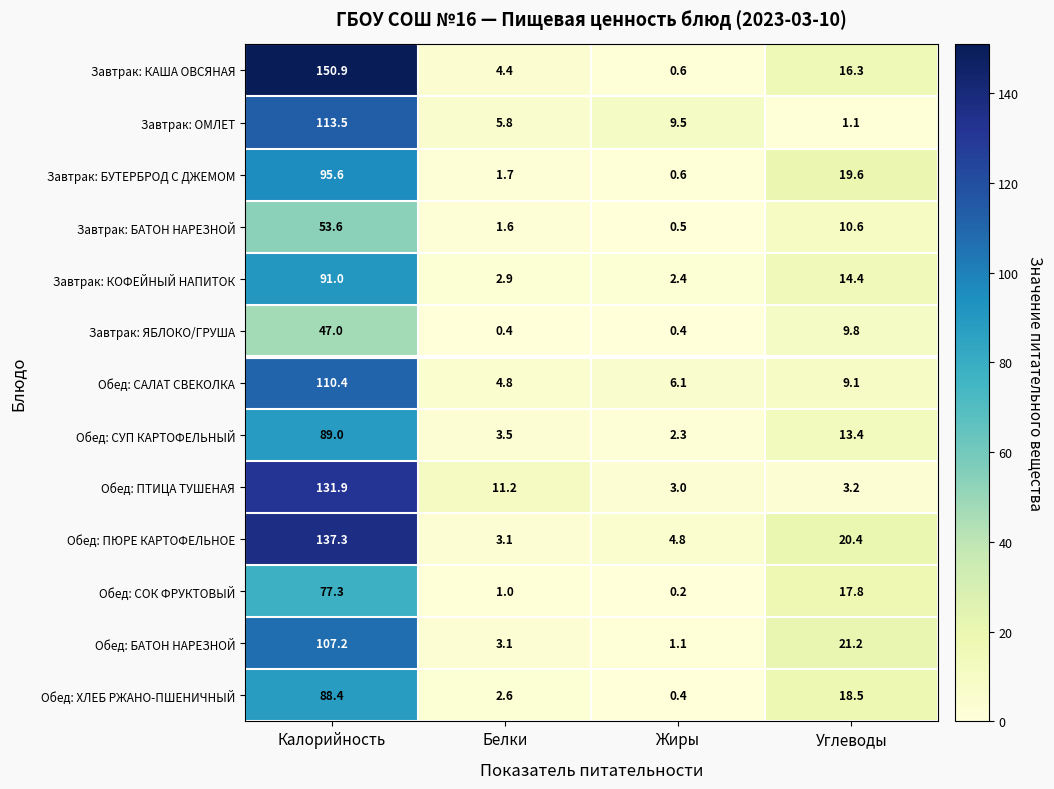

List the series in order of their peak value, lowest first.

Завтрак: ЯБЛОКО/ГРУША, Завтрак: БАТОН НАРЕЗНОЙ, Обед: СОК ФРУКТОВЫЙ, Обед: ХЛЕБ РЖАНО-ПШЕНИЧНЫЙ, Обед: СУП КАРТОФЕЛЬНЫЙ, Завтрак: КОФЕЙНЫЙ НАПИТОК, Завтрак: БУТЕРБРОД С ДЖЕМОМ, Обед: БАТОН НАРЕЗНОЙ, Обед: САЛАТ СВЕКОЛКА, Завтрак: ОМЛЕТ, Обед: ПТИЦА ТУШЕНАЯ, Обед: ПЮРЕ КАРТОФЕЛЬНОЕ, Завтрак: КАША ОВСЯНАЯ